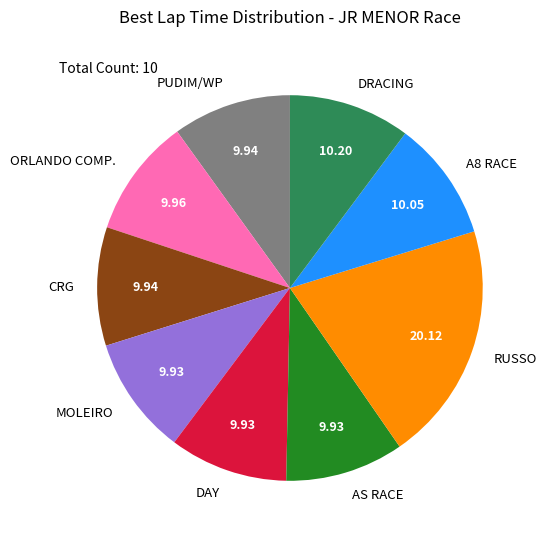

Combined, do A8 RACE and ORLANDO COMP. account for over 50%?

No